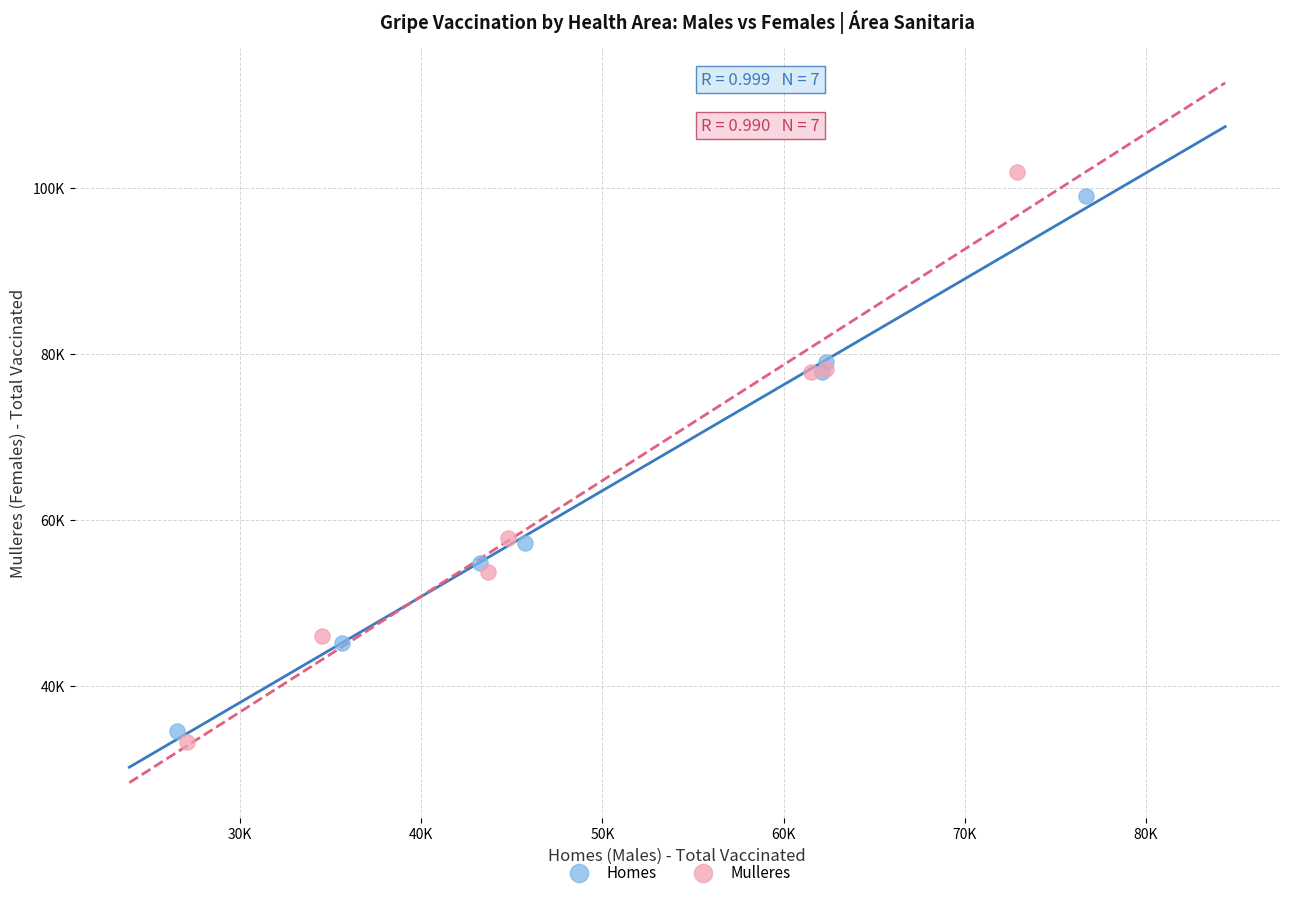

What are all the series names shown in the legend?

Homes, Mulleres